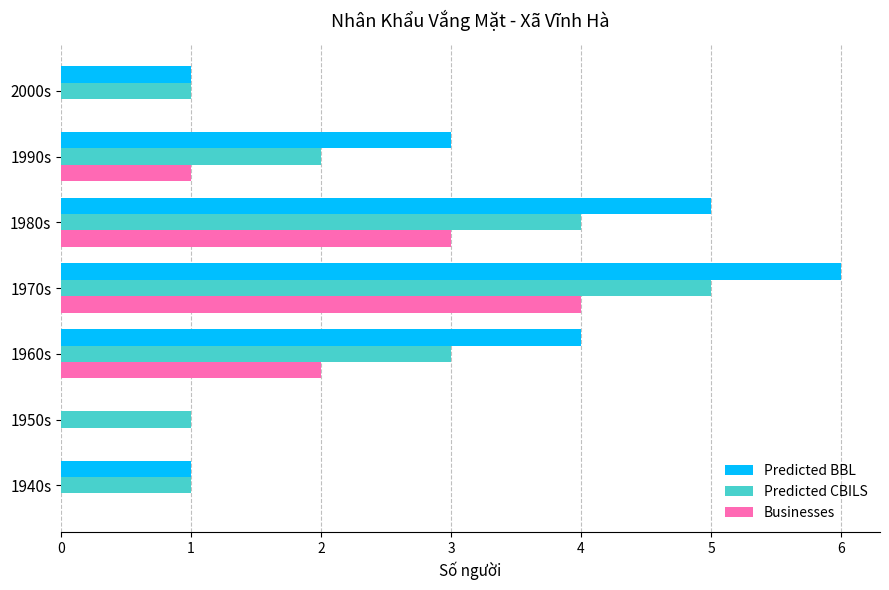

What is the sum of all Predicted CBILS values?

17